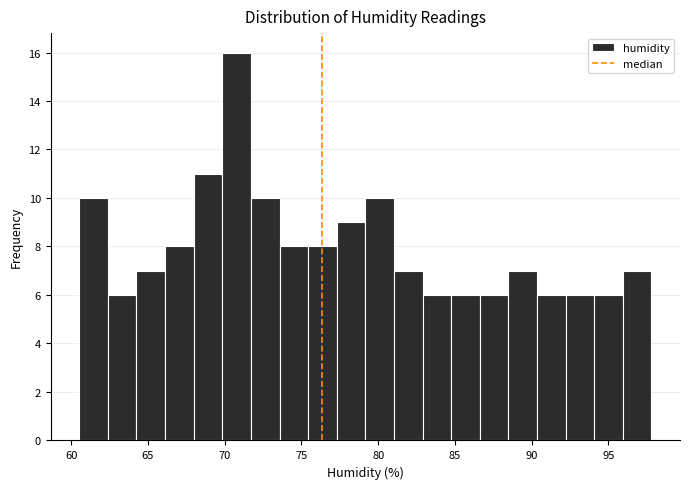

Read against the x-axis, roughly where is the centre of the tallest bar?

71.0